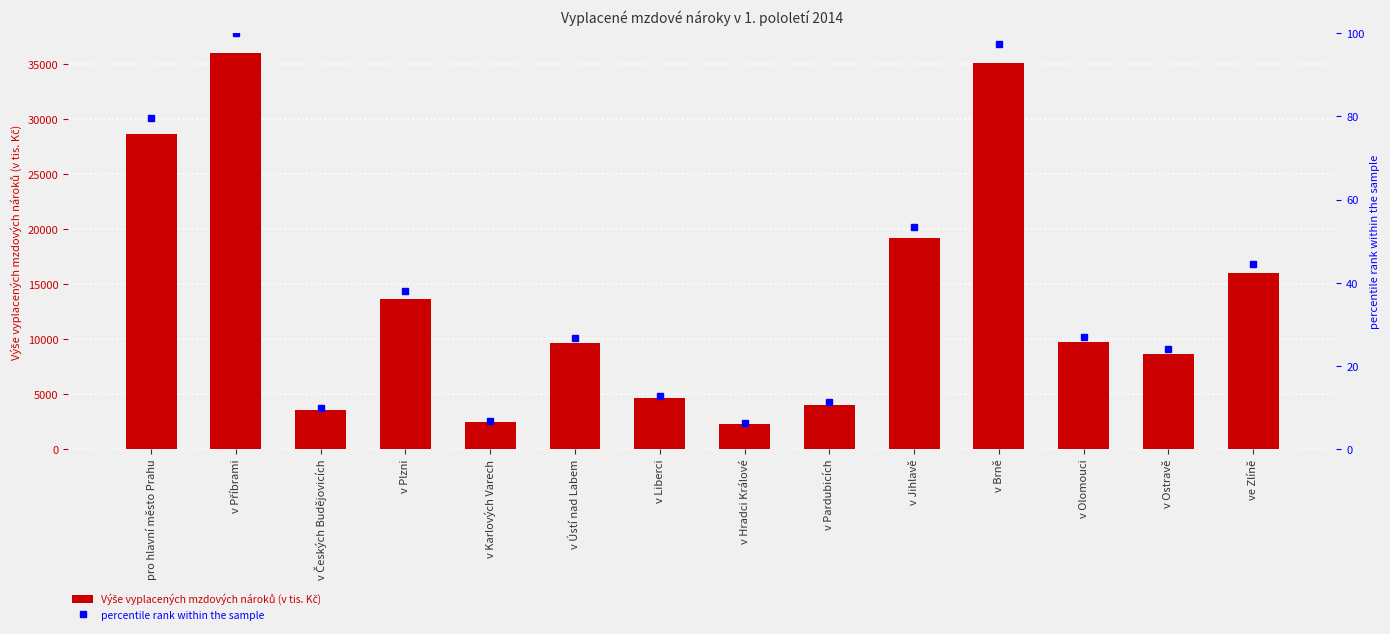

Reading right to left, list all the values displayed in this chart.

Výše vyplacených mzdových nároků (v tis. Kč): ve Zlíně=16036.3	v Ostravě=8680.9	v Olomouci=9714.1	v Brně=35087.1	v Jihlavě=19186.2	v Pardubicích=4053.2	v Hradci Králové=2311.9	v Liberci=4633.1	v Ústí nad Labem=9618.3	v Karlových Varech=2478.2	v Plzni=13631.6	v Českých Budějovicích=3585.8	v Příbrami=36005.8	pro hlavní město Prahu=28612.2
percentile rank within the sample: ve Zlíně=44.5	v Ostravě=24.1	v Olomouci=27.0	v Brně=97.4	v Jihlavě=53.3	v Pardubicích=11.3	v Hradci Králové=6.4	v Liberci=12.9	v Ústí nad Labem=26.7	v Karlových Varech=6.9	v Plzni=37.9	v Českých Budějovicích=10.0	v Příbrami=100.0	pro hlavní město Prahu=79.5